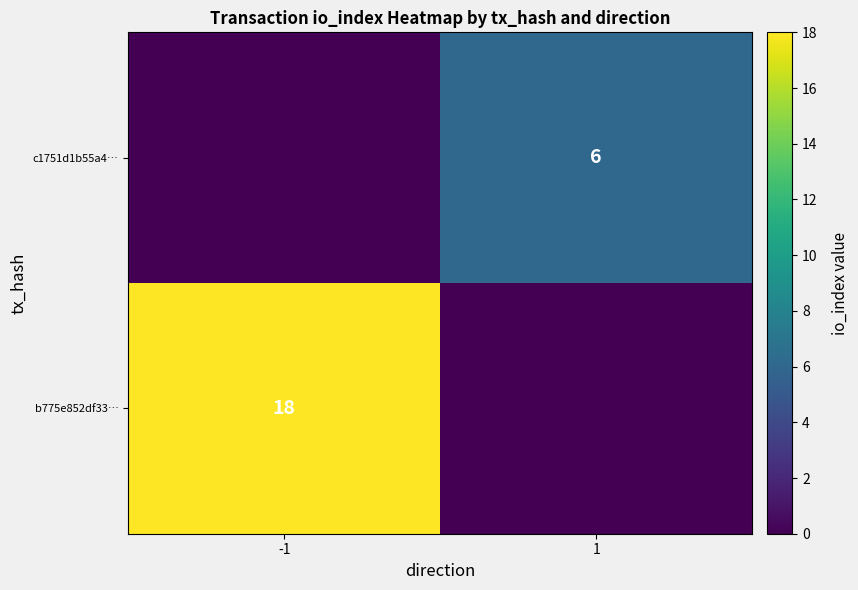

Is the value of c1751d1b55a4… at 1 greater than the value of b775e852df33… at -1?

No